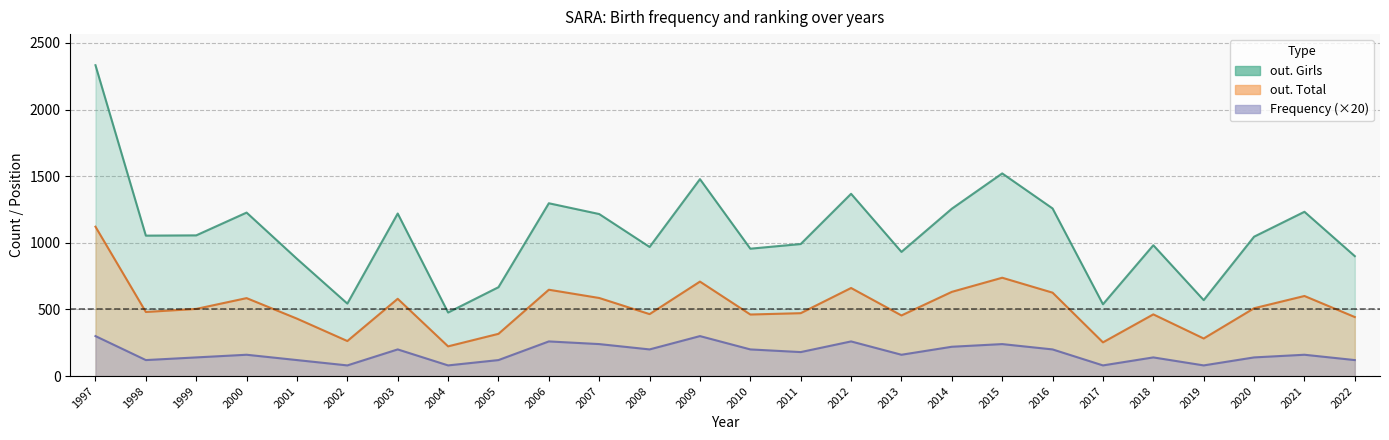

What is the highest value of the Frequency series?

300